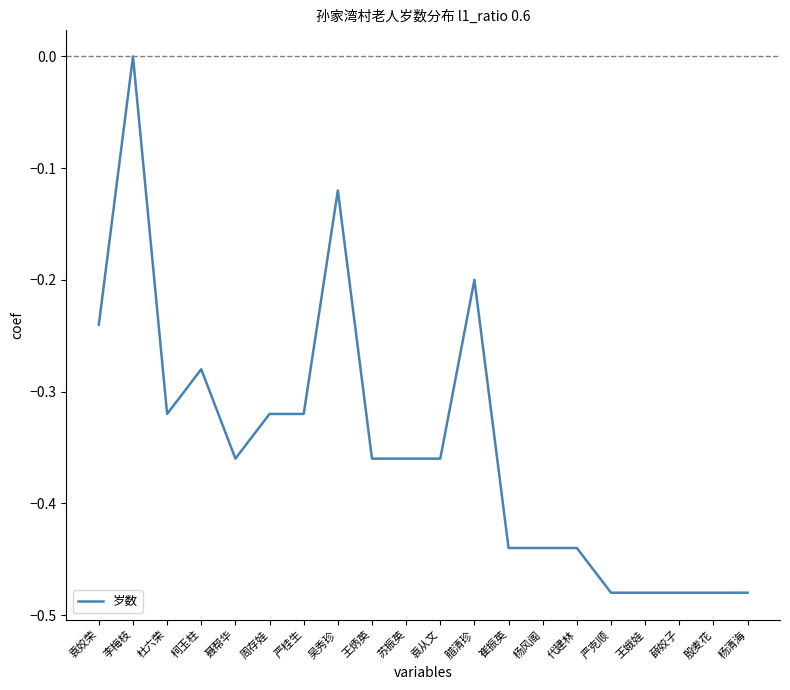

Does the chart have visible grid lines?

No